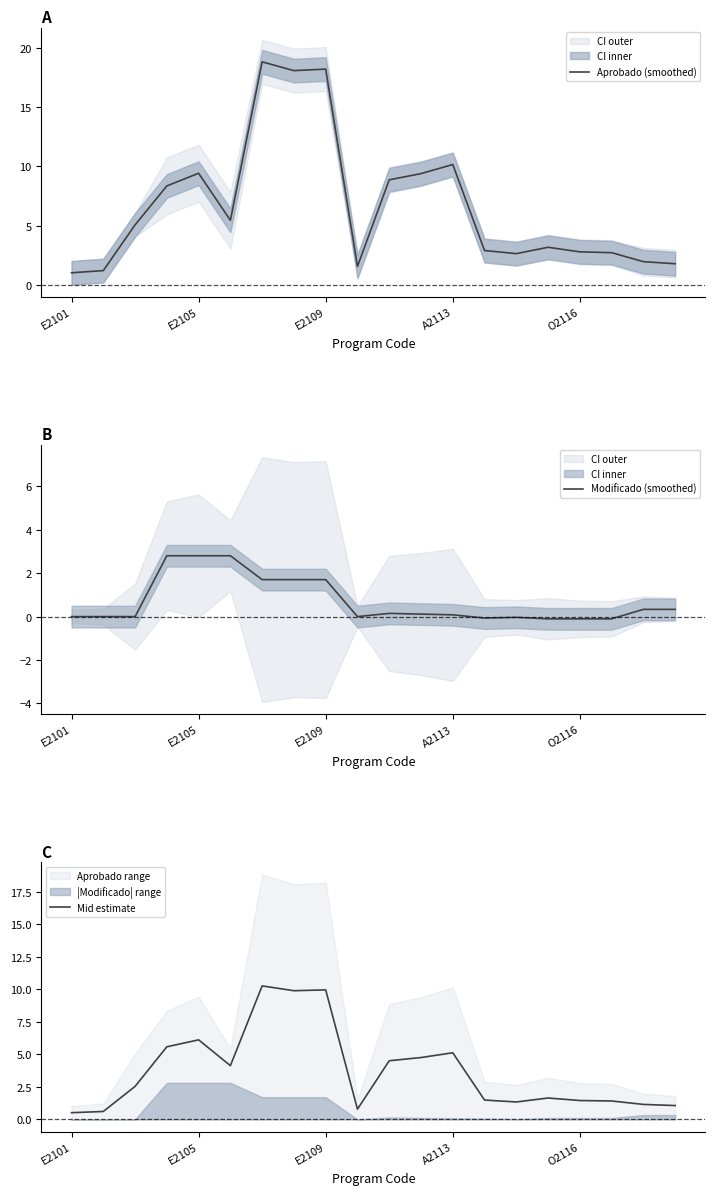

True or false: Modificado (smoothed) has more than 2 interior local peaks.

False